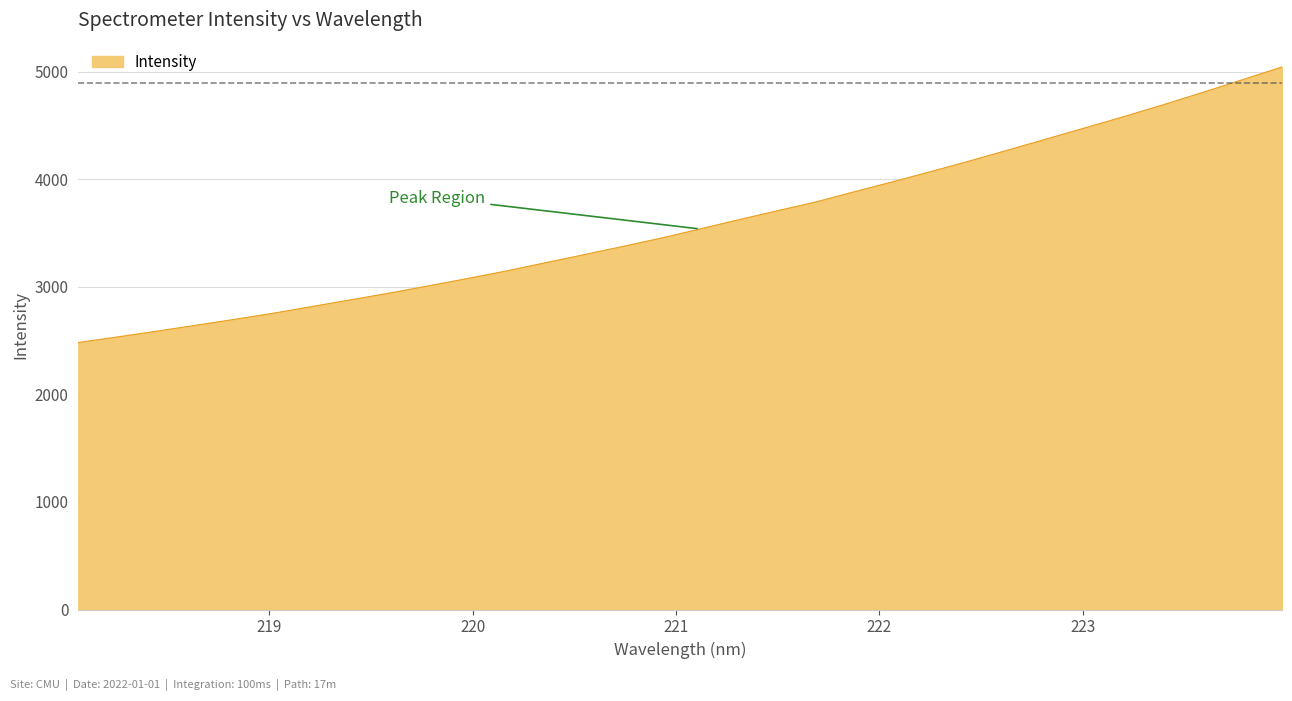

What is the minimum value shown in the chart?

2482.1